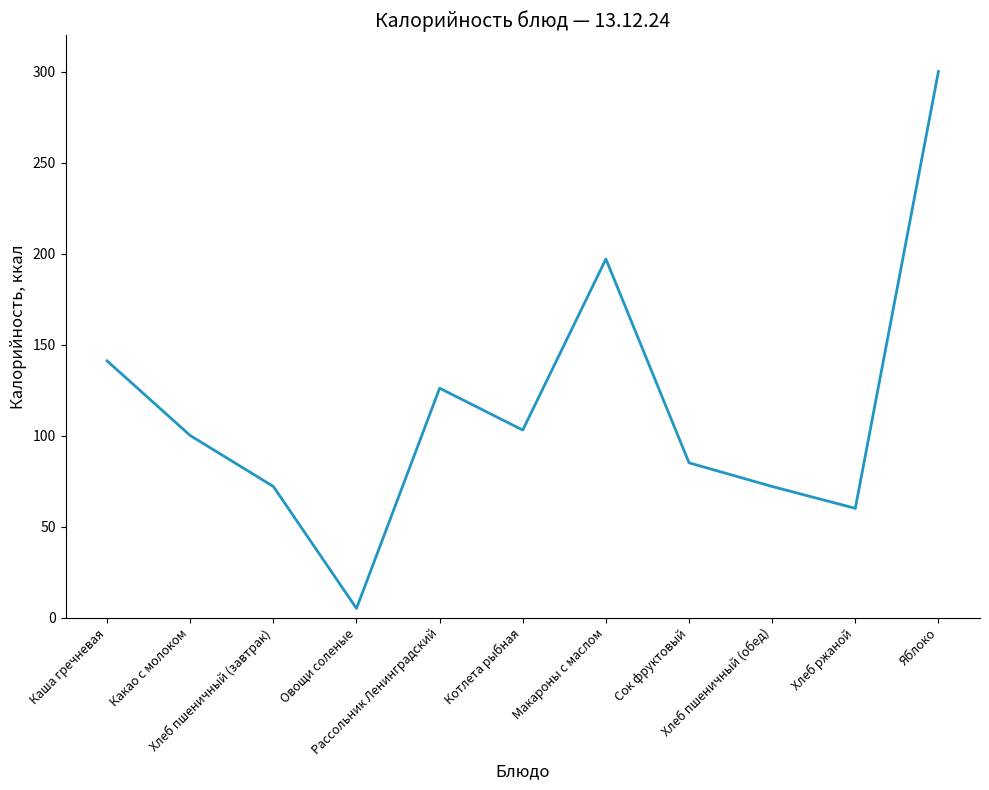

Where is the first local maximum?

Рассольник Ленинградский